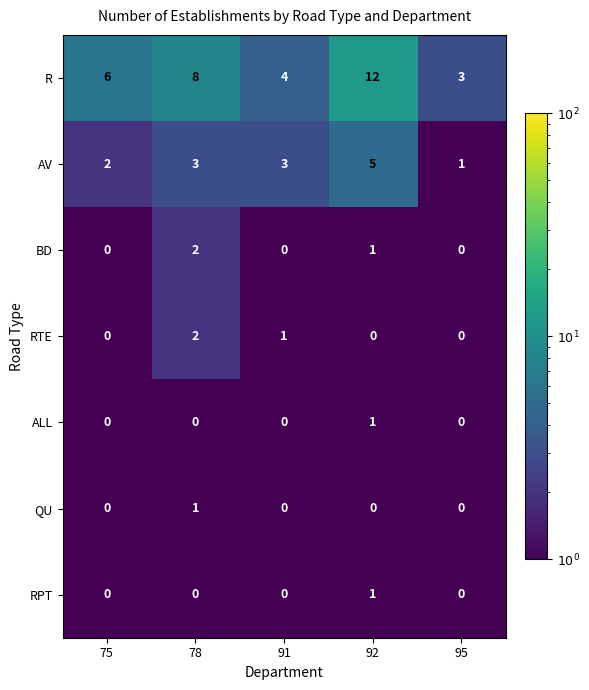

Which series changed the most between 75 and 91?

R